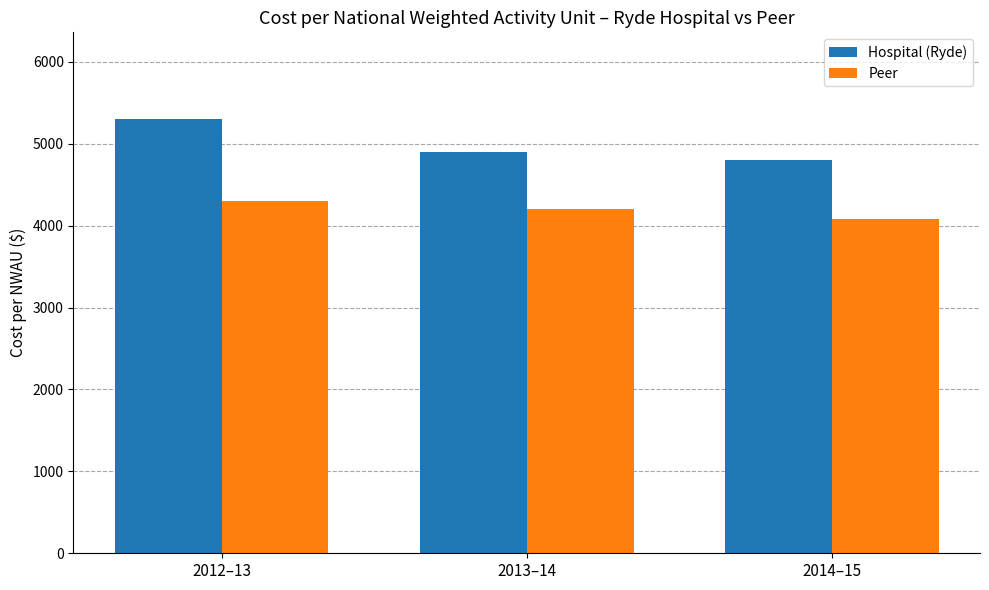

What is the lowest value of the Peer series?

4080